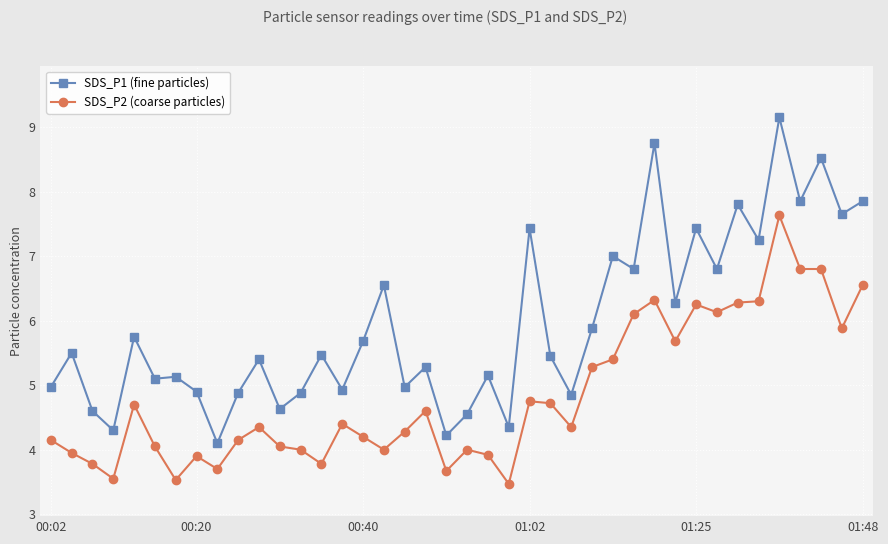

What is the value of the SDS_P2 (coarse particles) point at the 1st from the left?

4.2